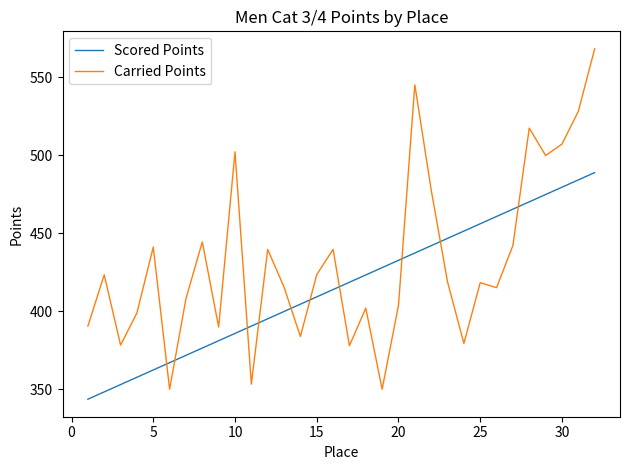

Which series has the largest total across all categories?

Carried Points